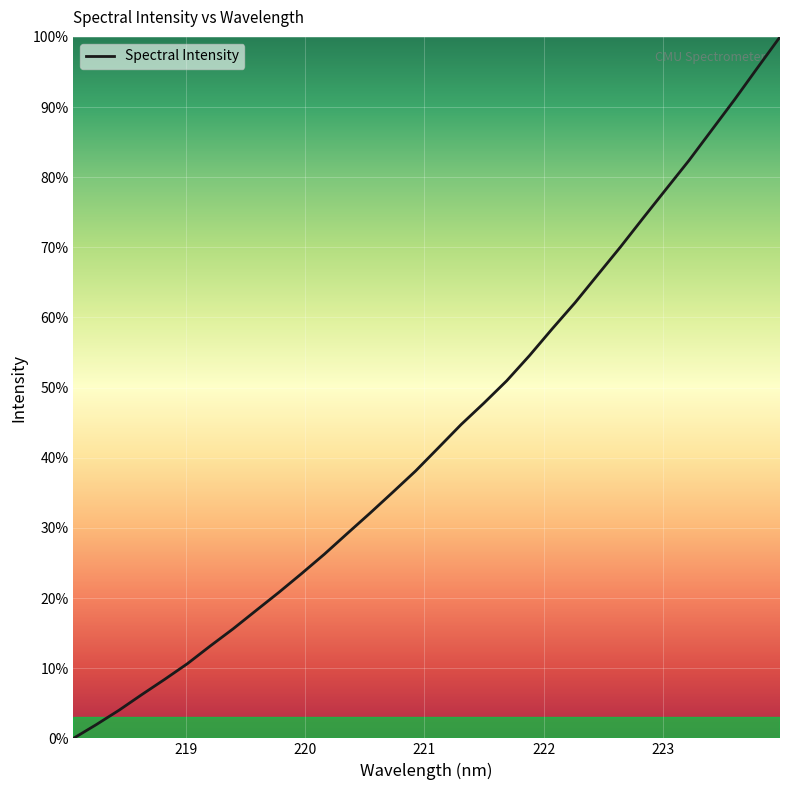

True or false: there are more than 0 points higher than both neighbors.

False